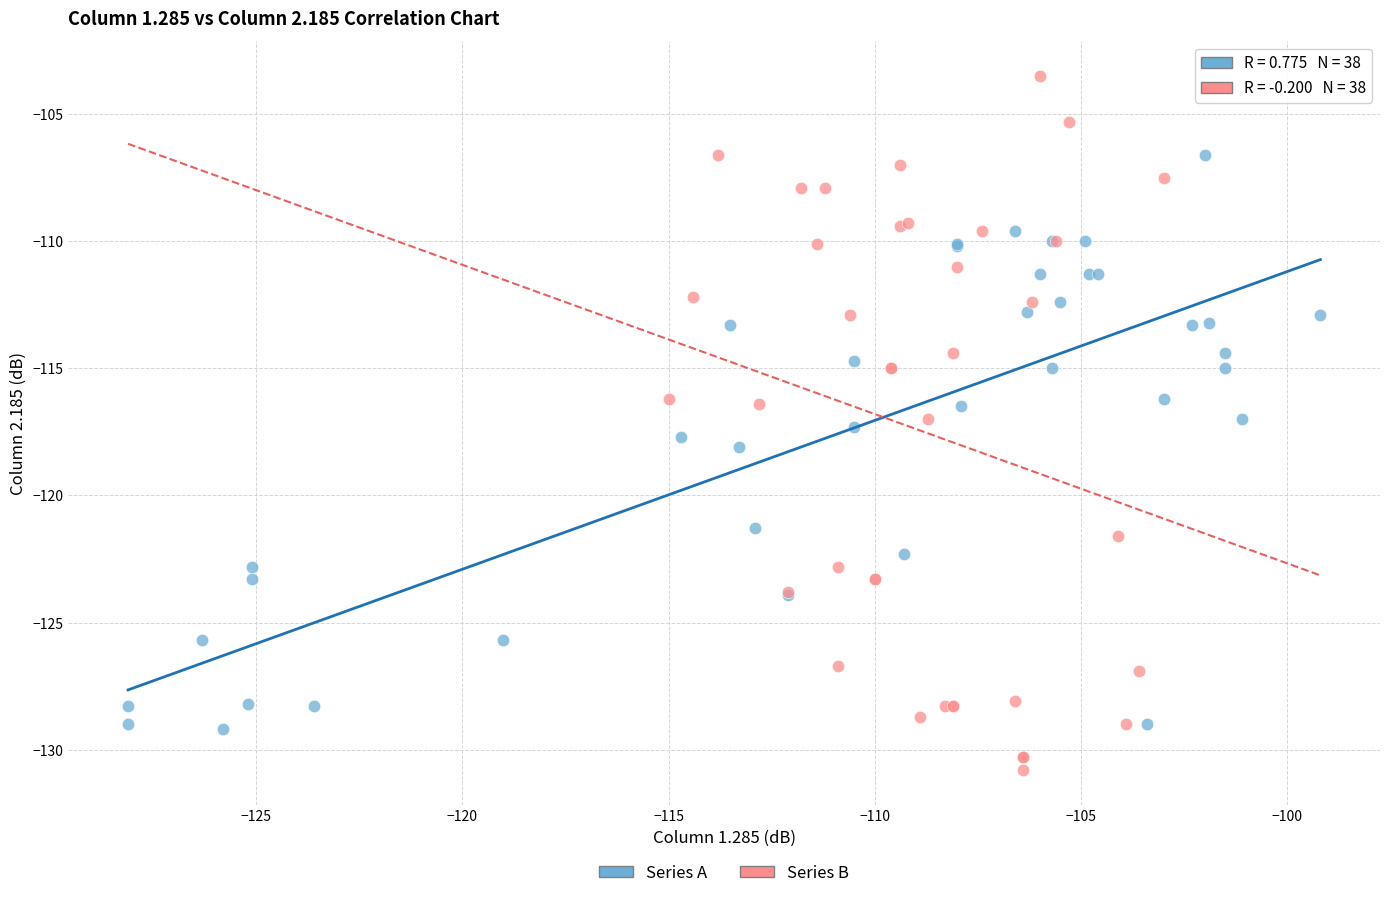

Which series reaches the minimum Y coordinate?

Series B